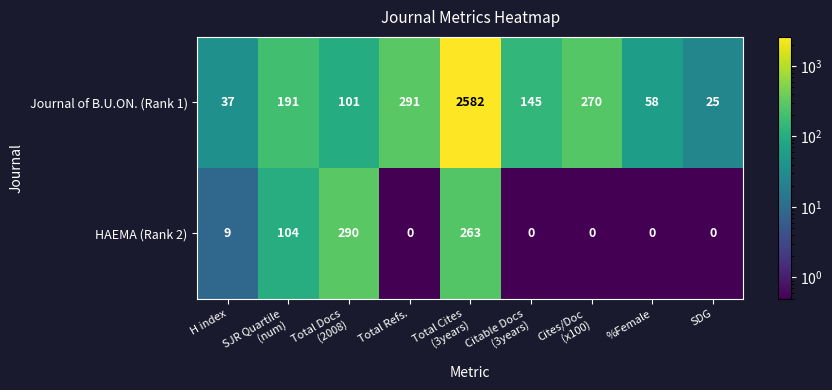

At which category is the sum across all series the highest?

Total Cites
(3years)